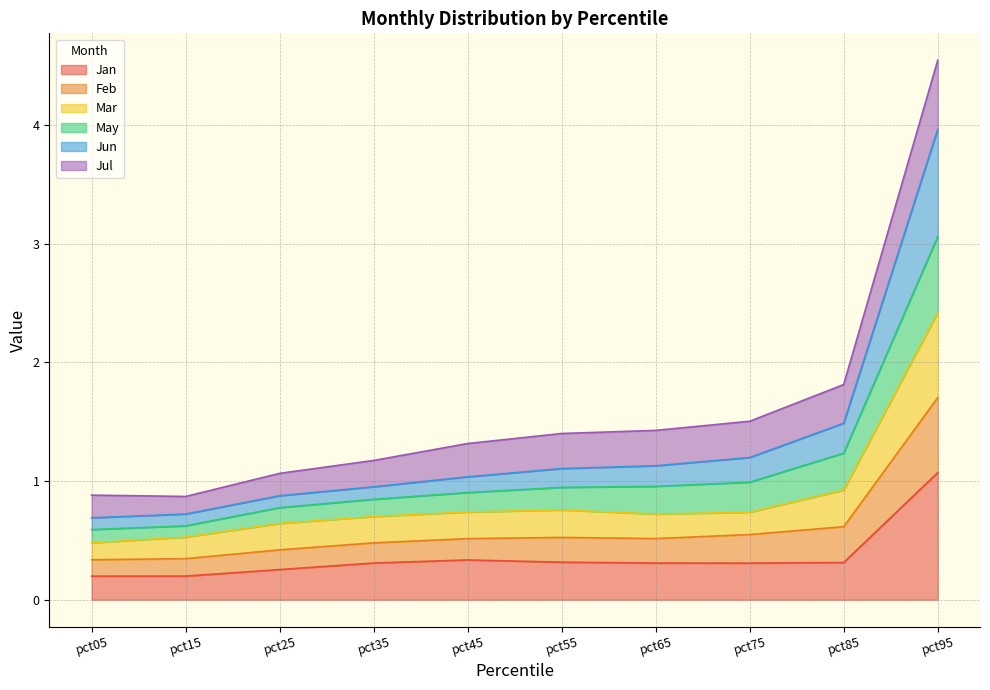

At how many categories does at least one series exceed 0?

10